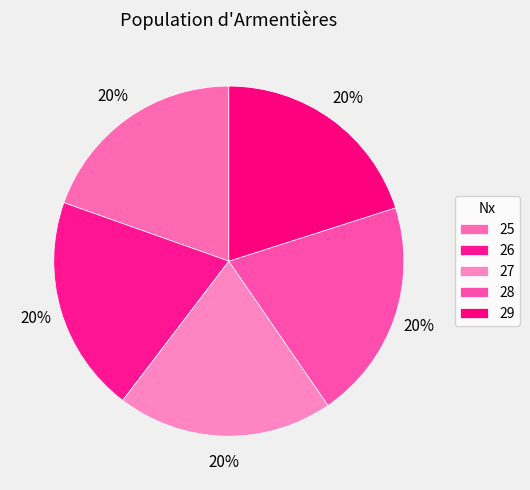

How many slices are in this pie chart?

5